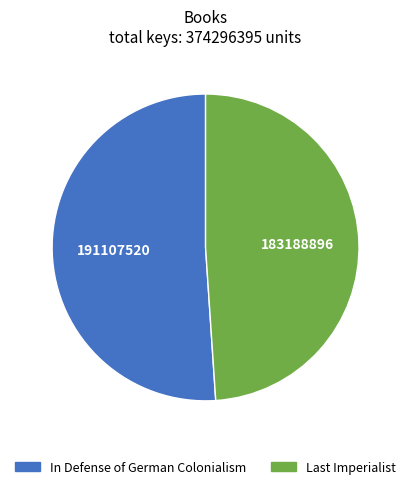

Which category has the biggest portion of the pie?

In Defense of German Colonialism